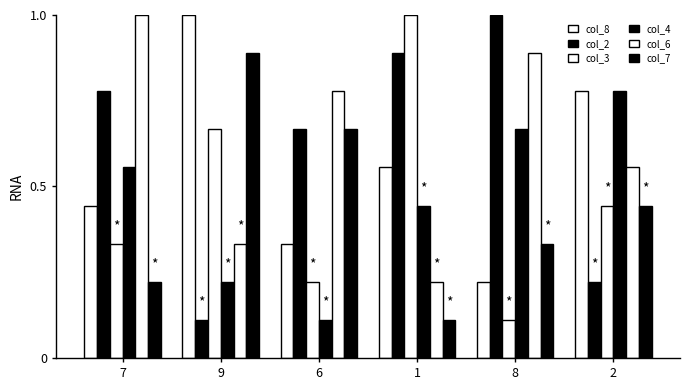

At how many categories does at least one series exceed 0?

6